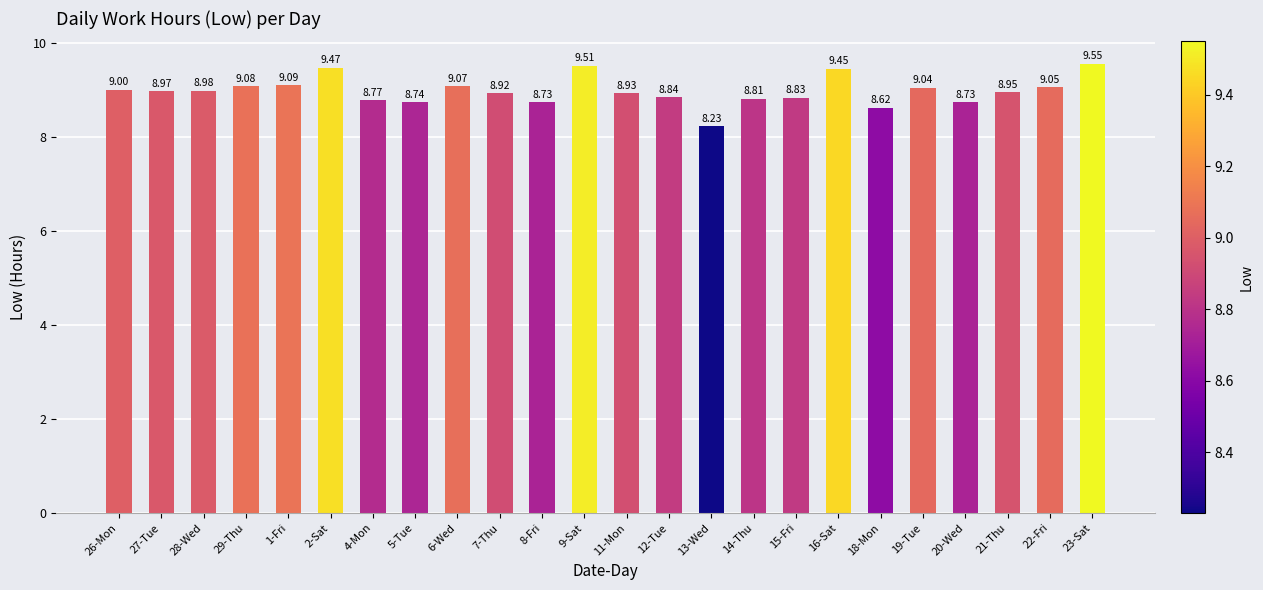

How many series are shown in this chart?

1